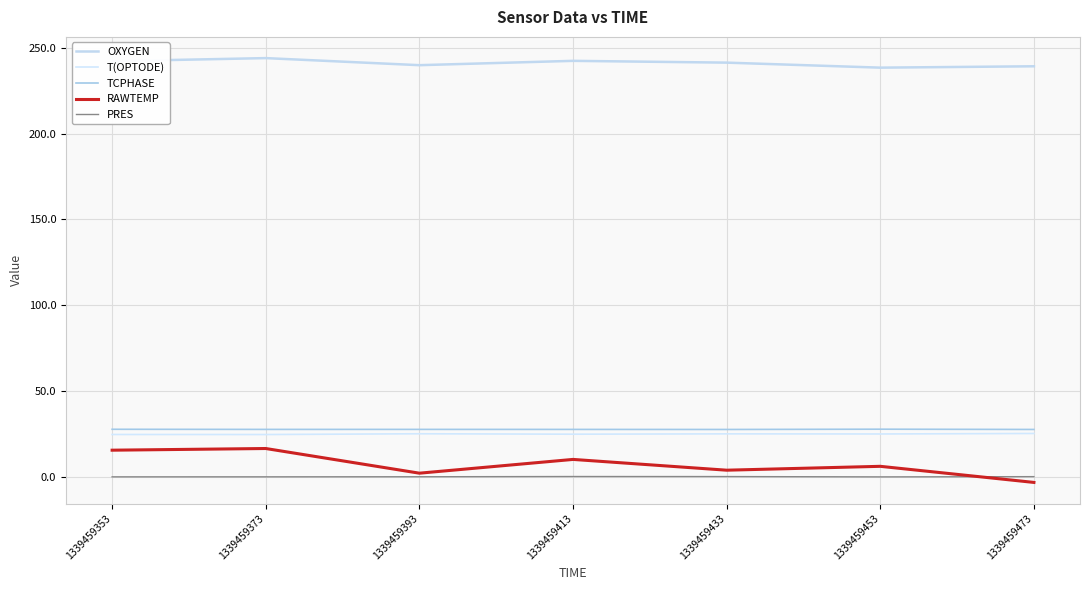

Which category has the lowest value in the PRES series?

1339459453